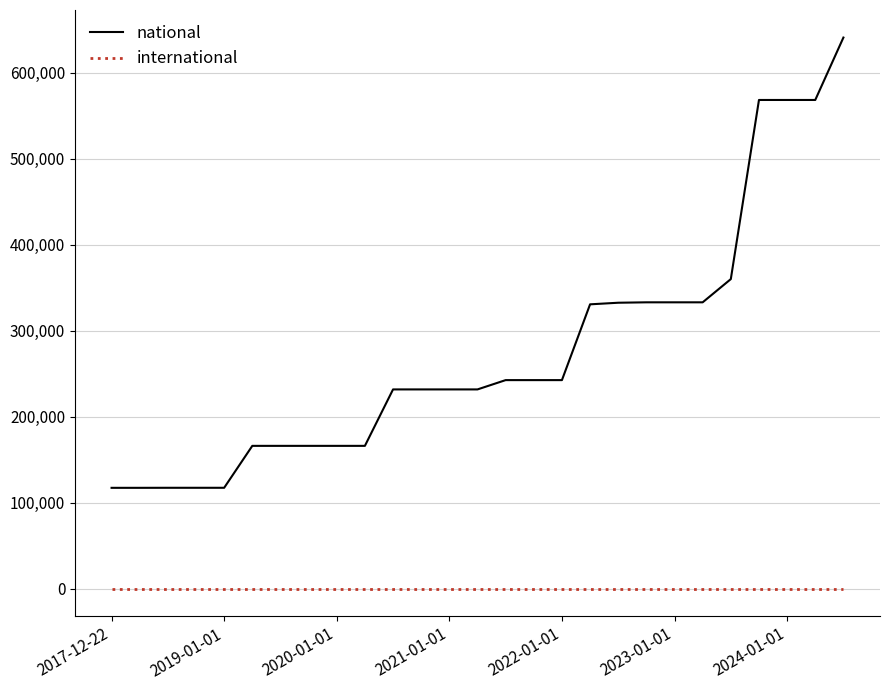

True or false: national and international intersect in this chart.

False